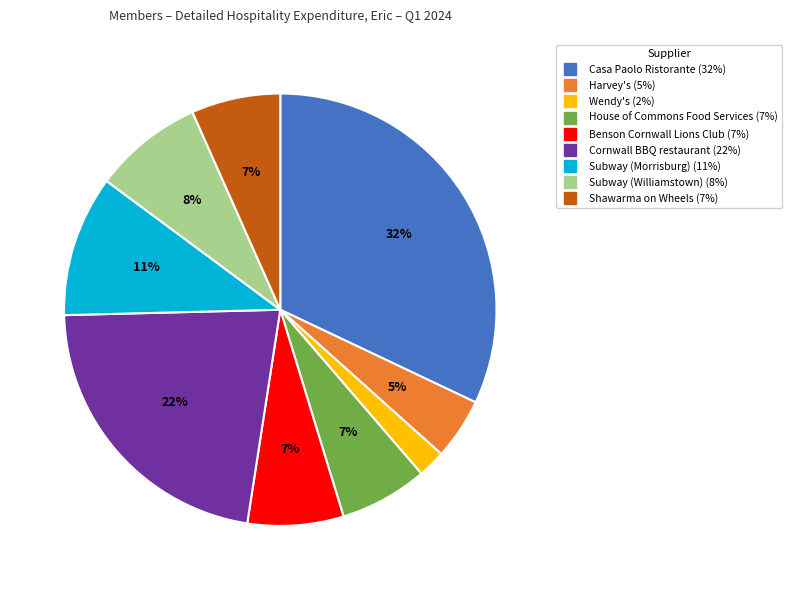

Is the sum of House of Commons Food Services and Subway (Morrisburg) greater than half?

No